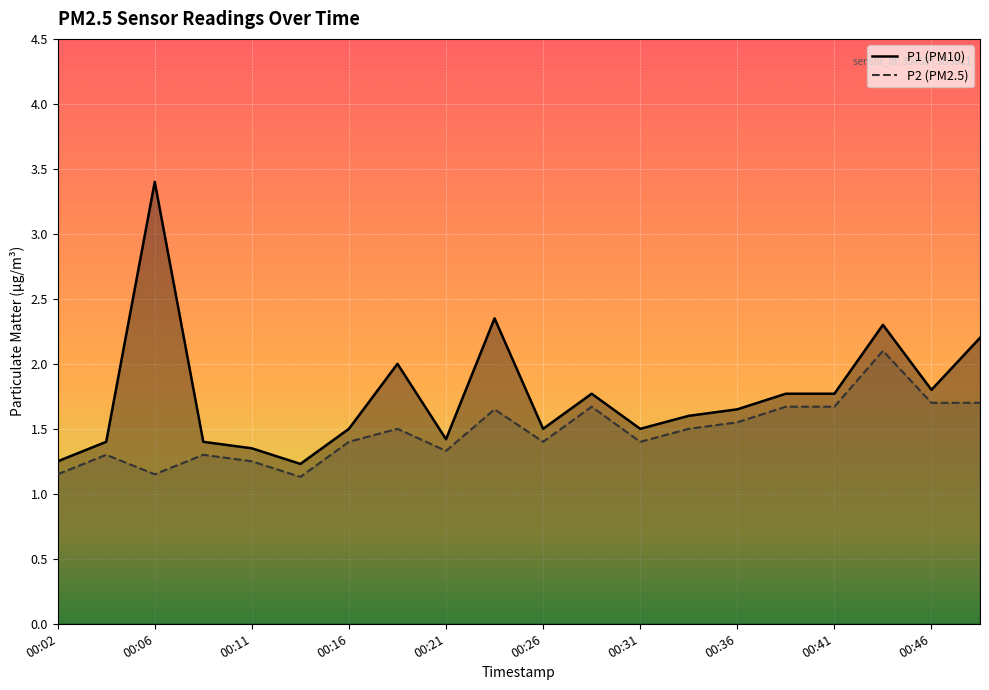

At which category is the sum across all series the highest?

00:06